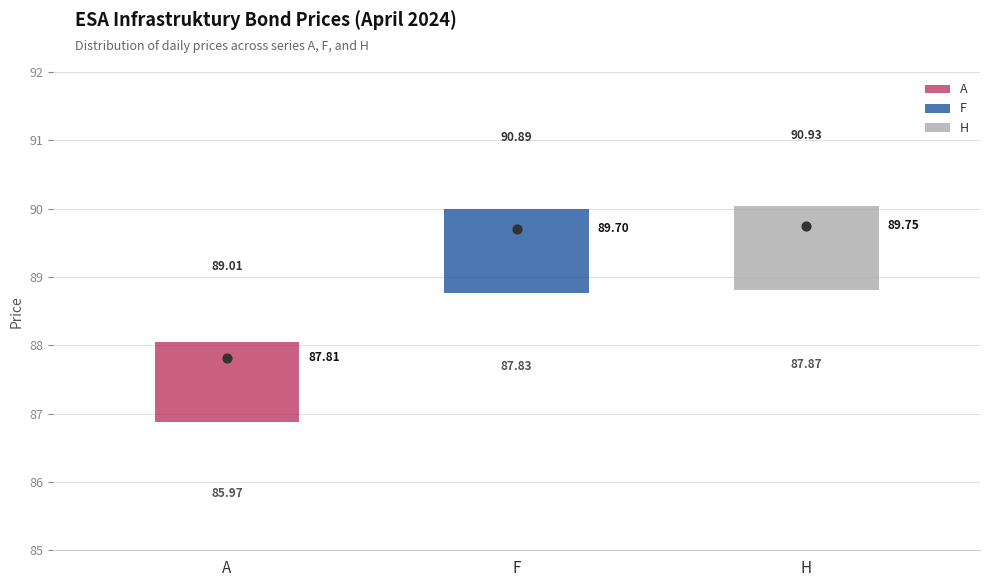

Which box's median line is the lowest?

A